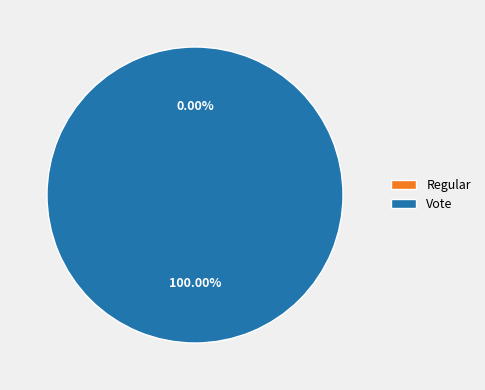

How many slices are in this pie chart?

2